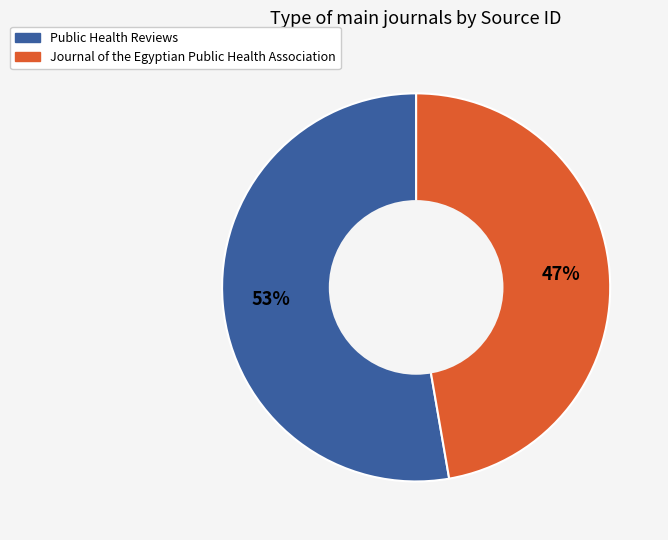

Is the sum of Journal of the Egyptian Public Health Association and Public Health Reviews greater than half?

Yes